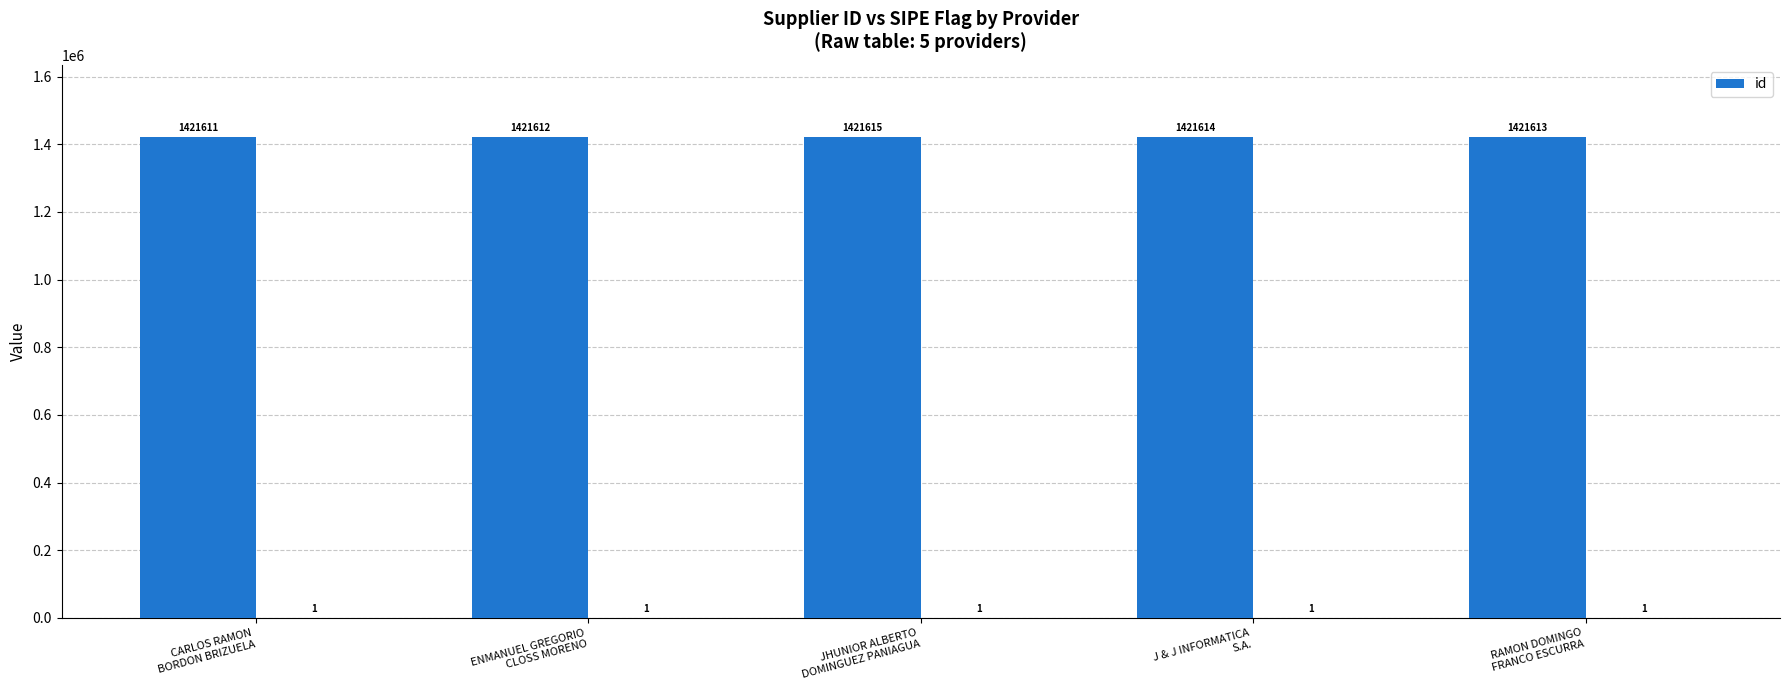

What is the average value?

1421613